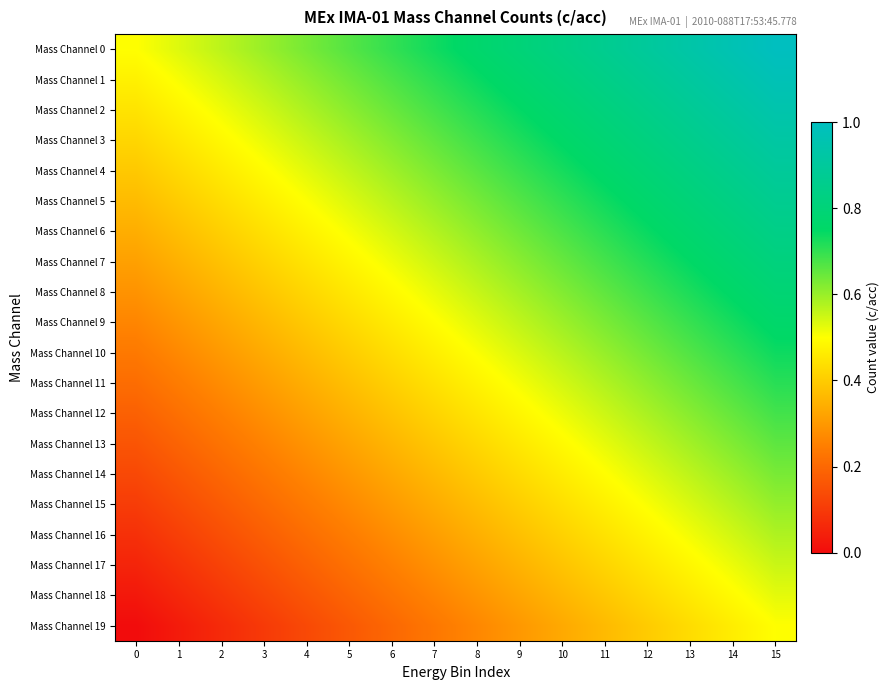

Reading left to right, extract all data points from this chart.

Mass Channel 0: 0=0.5	1=0.5	2=0.6	3=0.6	4=0.6	5=0.7	6=0.7	7=0.7	8=0.8	9=0.8	10=0.8	11=0.9	12=0.9	13=0.9	14=1.0	15=1.0
Mass Channel 1: 0=0.5	1=0.5	2=0.5	3=0.6	4=0.6	5=0.6	6=0.7	7=0.7	8=0.7	9=0.8	10=0.8	11=0.8	12=0.9	13=0.9	14=0.9	15=1.0
Mass Channel 2: 0=0.4	1=0.5	2=0.5	3=0.5	4=0.6	5=0.6	6=0.6	7=0.7	8=0.7	9=0.7	10=0.8	11=0.8	12=0.8	13=0.9	14=0.9	15=0.9
Mass Channel 3: 0=0.4	1=0.5	2=0.5	3=0.5	4=0.6	5=0.6	6=0.6	7=0.7	8=0.7	9=0.7	10=0.8	11=0.8	12=0.8	13=0.9	14=0.9	15=0.9
Mass Channel 4: 0=0.4	1=0.4	2=0.5	3=0.5	4=0.5	5=0.6	6=0.6	7=0.6	8=0.7	9=0.7	10=0.7	11=0.8	12=0.8	13=0.8	14=0.9	15=0.9
Mass Channel 5: 0=0.4	1=0.4	2=0.4	3=0.5	4=0.5	5=0.5	6=0.6	7=0.6	8=0.6	9=0.7	10=0.7	11=0.7	12=0.8	13=0.8	14=0.8	15=0.9
Mass Channel 6: 0=0.3	1=0.4	2=0.4	3=0.4	4=0.5	5=0.5	6=0.5	7=0.6	8=0.6	9=0.6	10=0.7	11=0.7	12=0.7	13=0.8	14=0.8	15=0.8
Mass Channel 7: 0=0.3	1=0.3	2=0.4	3=0.4	4=0.4	5=0.5	6=0.5	7=0.5	8=0.6	9=0.6	10=0.6	11=0.7	12=0.7	13=0.7	14=0.8	15=0.8
Mass Channel 8: 0=0.3	1=0.3	2=0.4	3=0.4	4=0.4	5=0.5	6=0.5	7=0.5	8=0.6	9=0.6	10=0.6	11=0.7	12=0.7	13=0.7	14=0.8	15=0.8
Mass Channel 9: 0=0.3	1=0.3	2=0.3	3=0.4	4=0.4	5=0.4	6=0.5	7=0.5	8=0.5	9=0.6	10=0.6	11=0.6	12=0.7	13=0.7	14=0.7	15=0.8
Mass Channel 10: 0=0.2	1=0.3	2=0.3	3=0.3	4=0.4	5=0.4	6=0.4	7=0.5	8=0.5	9=0.5	10=0.6	11=0.6	12=0.6	13=0.7	14=0.7	15=0.7
Mass Channel 11: 0=0.2	1=0.2	2=0.3	3=0.3	4=0.3	5=0.4	6=0.4	7=0.4	8=0.5	9=0.5	10=0.5	11=0.6	12=0.6	13=0.6	14=0.7	15=0.7
Mass Channel 12: 0=0.2	1=0.2	2=0.3	3=0.3	4=0.3	5=0.4	6=0.4	7=0.4	8=0.5	9=0.5	10=0.5	11=0.6	12=0.6	13=0.6	14=0.7	15=0.7
Mass Channel 13: 0=0.2	1=0.2	2=0.2	3=0.3	4=0.3	5=0.3	6=0.4	7=0.4	8=0.4	9=0.5	10=0.5	11=0.5	12=0.6	13=0.6	14=0.6	15=0.7
Mass Channel 14: 0=0.1	1=0.2	2=0.2	3=0.2	4=0.3	5=0.3	6=0.3	7=0.4	8=0.4	9=0.4	10=0.5	11=0.5	12=0.5	13=0.6	14=0.6	15=0.6
Mass Channel 15: 0=0.1	1=0.1	2=0.2	3=0.2	4=0.2	5=0.3	6=0.3	7=0.3	8=0.4	9=0.4	10=0.4	11=0.5	12=0.5	13=0.5	14=0.6	15=0.6
Mass Channel 16: 0=0.1	1=0.1	2=0.1	3=0.2	4=0.2	5=0.2	6=0.3	7=0.3	8=0.3	9=0.4	10=0.4	11=0.4	12=0.5	13=0.5	14=0.5	15=0.6
Mass Channel 17: 0=0.1	1=0.1	2=0.1	3=0.2	4=0.2	5=0.2	6=0.3	7=0.3	8=0.3	9=0.4	10=0.4	11=0.4	12=0.5	13=0.5	14=0.5	15=0.6
Mass Channel 18: 0=0.0	1=0.1	2=0.1	3=0.1	4=0.2	5=0.2	6=0.2	7=0.3	8=0.3	9=0.3	10=0.4	11=0.4	12=0.4	13=0.5	14=0.5	15=0.5
Mass Channel 19: 0=0.0	1=0.0	2=0.1	3=0.1	4=0.1	5=0.2	6=0.2	7=0.2	8=0.3	9=0.3	10=0.3	11=0.4	12=0.4	13=0.4	14=0.5	15=0.5